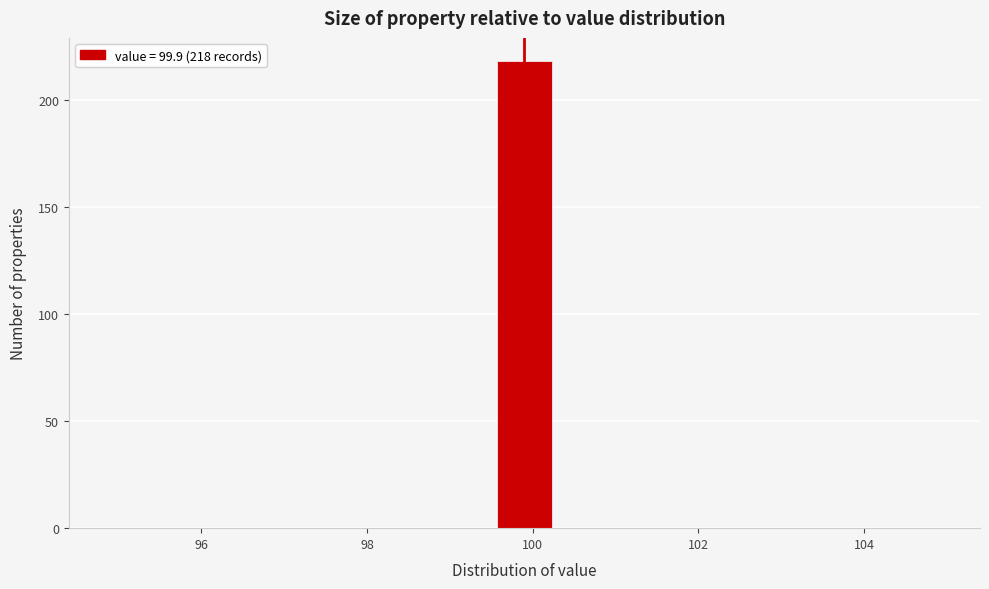

Read against the x-axis, roughly where is the centre of the tallest bar?

100.0